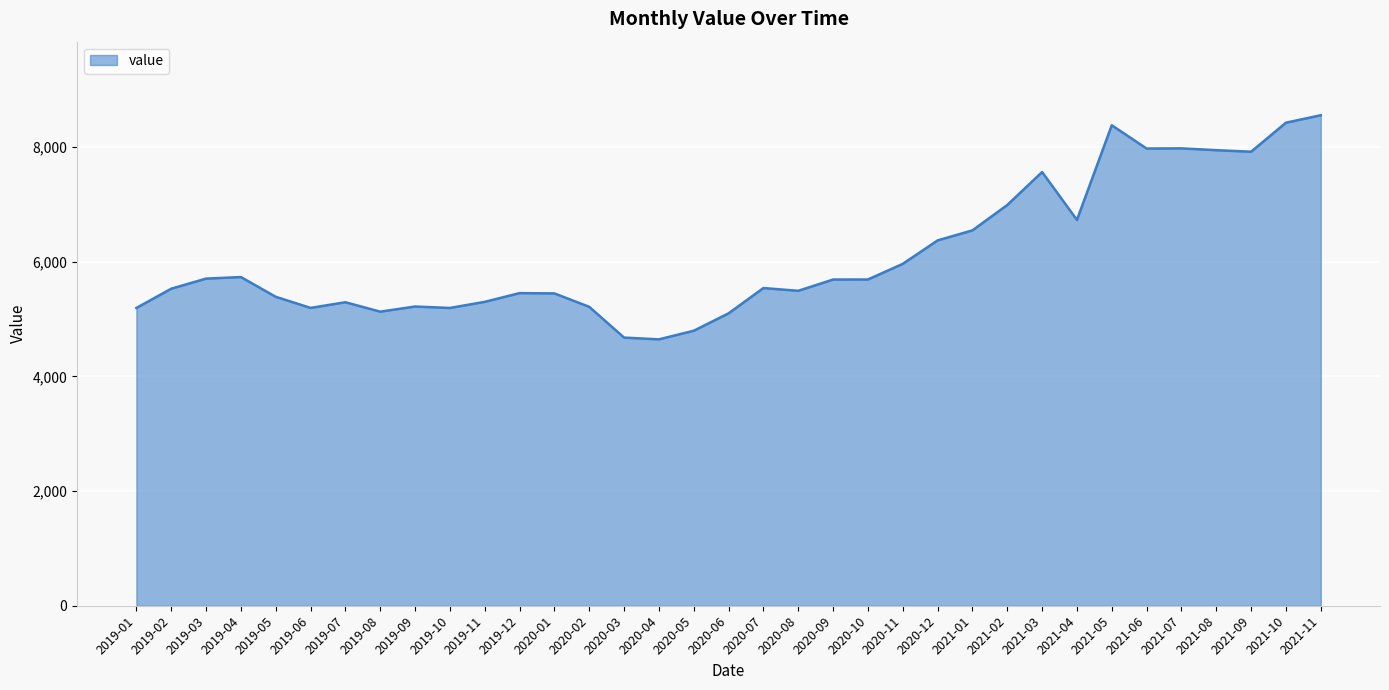

What is the change in value from 2020-07 to 2021-11?

+3015.0